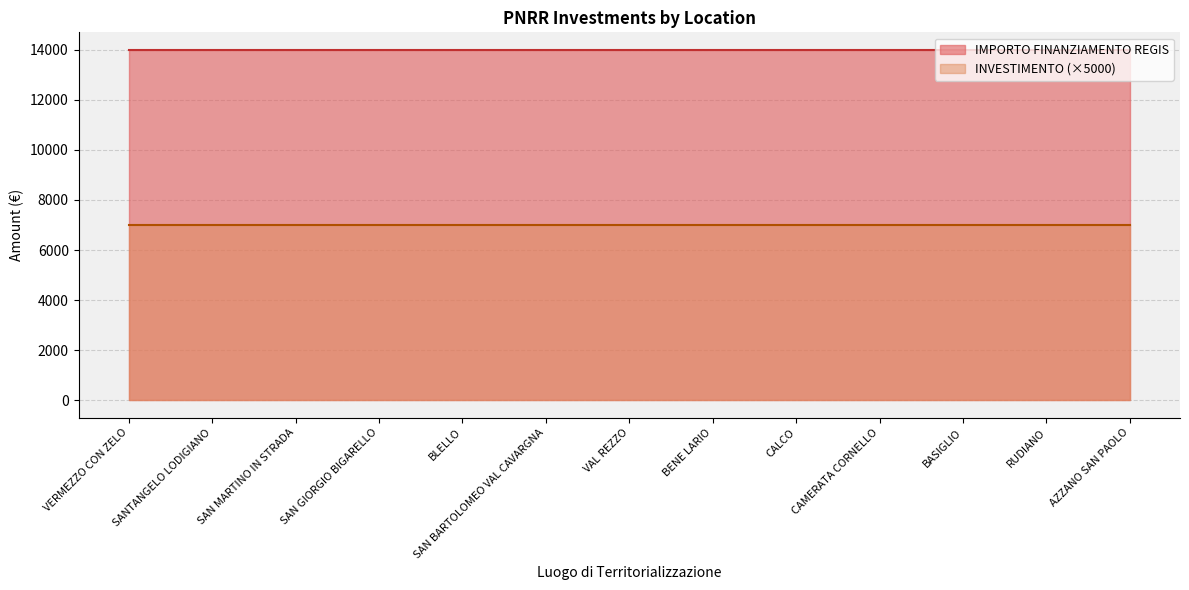

Which series changed the most between SAN GIORGIO BIGARELLO and SAN BARTOLOMEO VAL CAVARGNA?

INVESTIMENTO